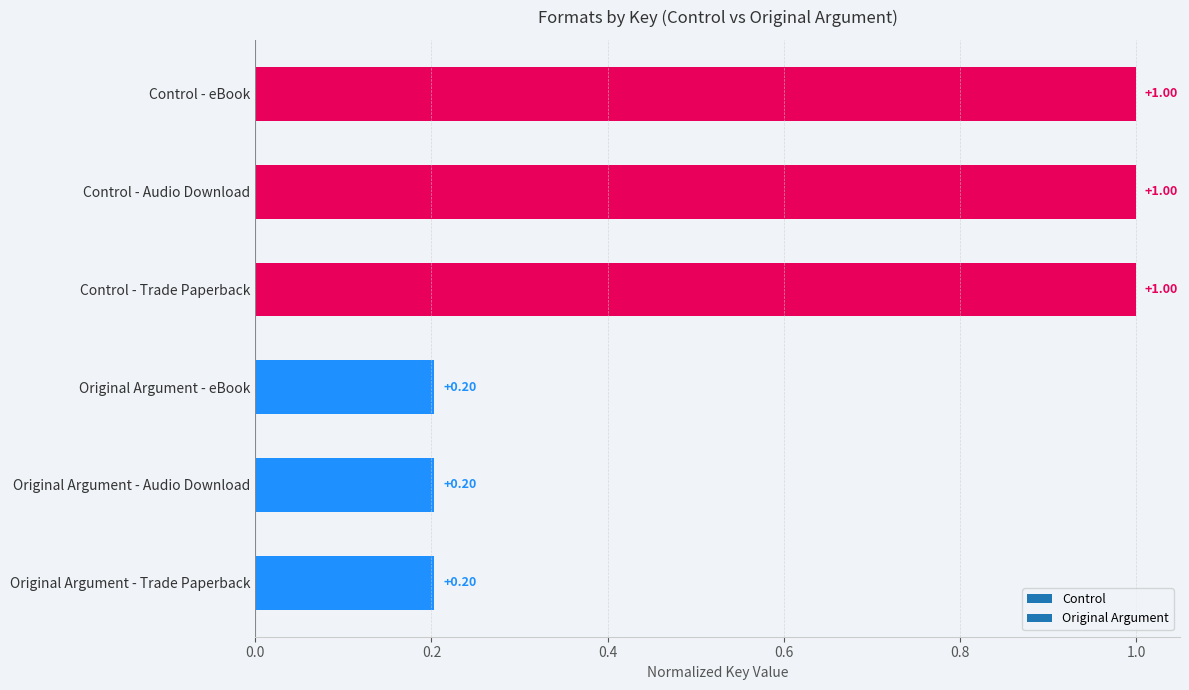

Which has a higher value, Original Argument - Trade Paperback or Control - Audio Download?

Control - Audio Download